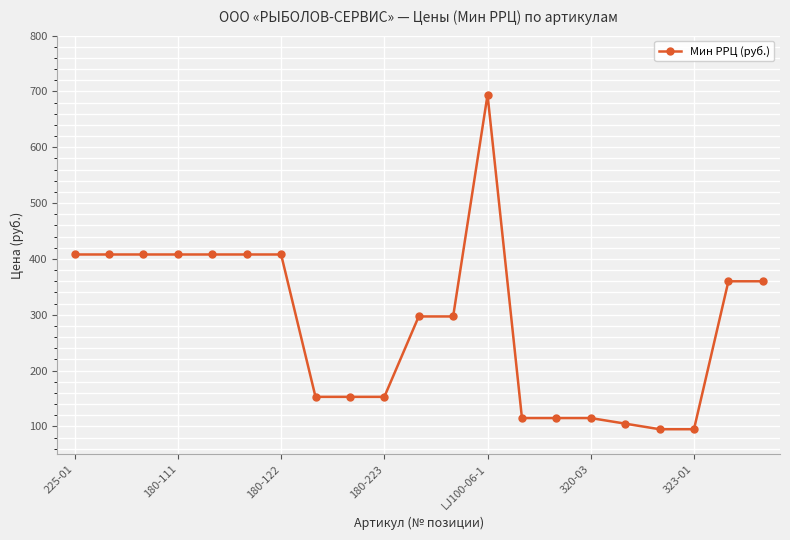

How many lines are shown in the chart?

1